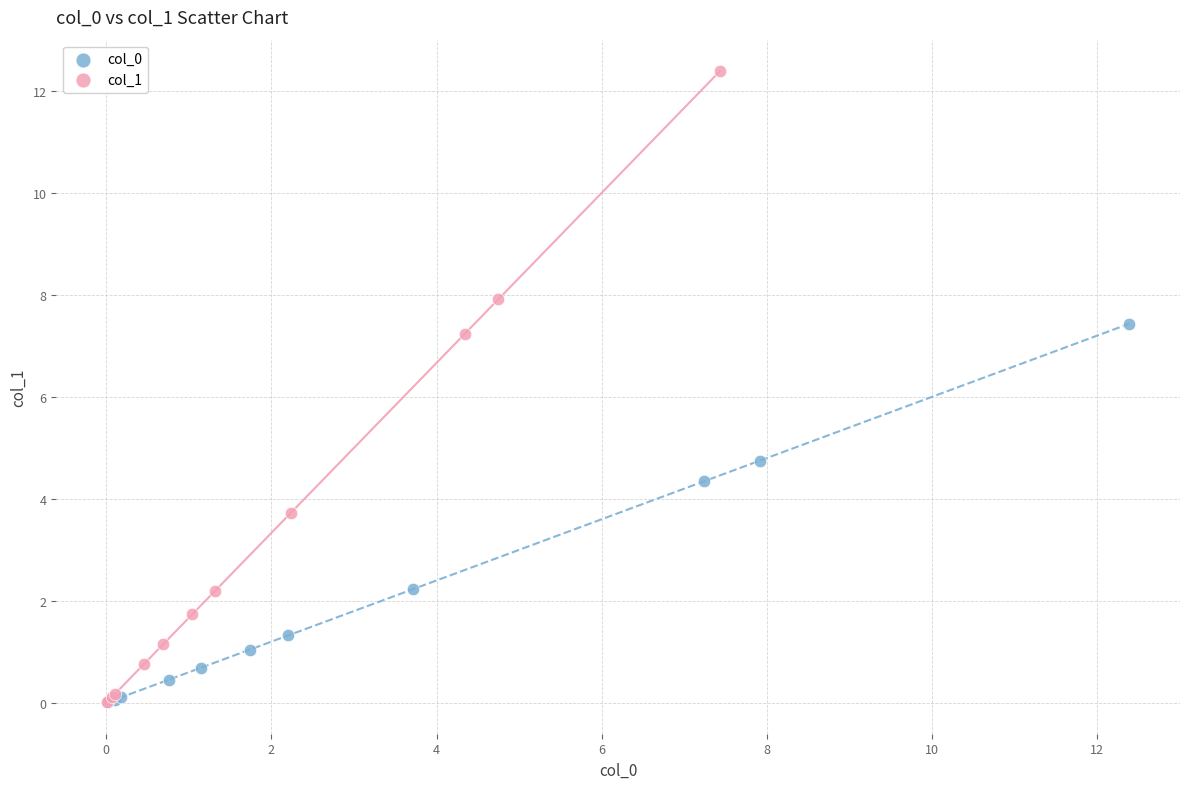

Which series contains the highest Y value?

col_1